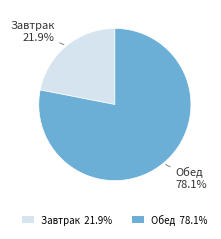

Rank the categories by value from highest to lowest.

Обед, Завтрак